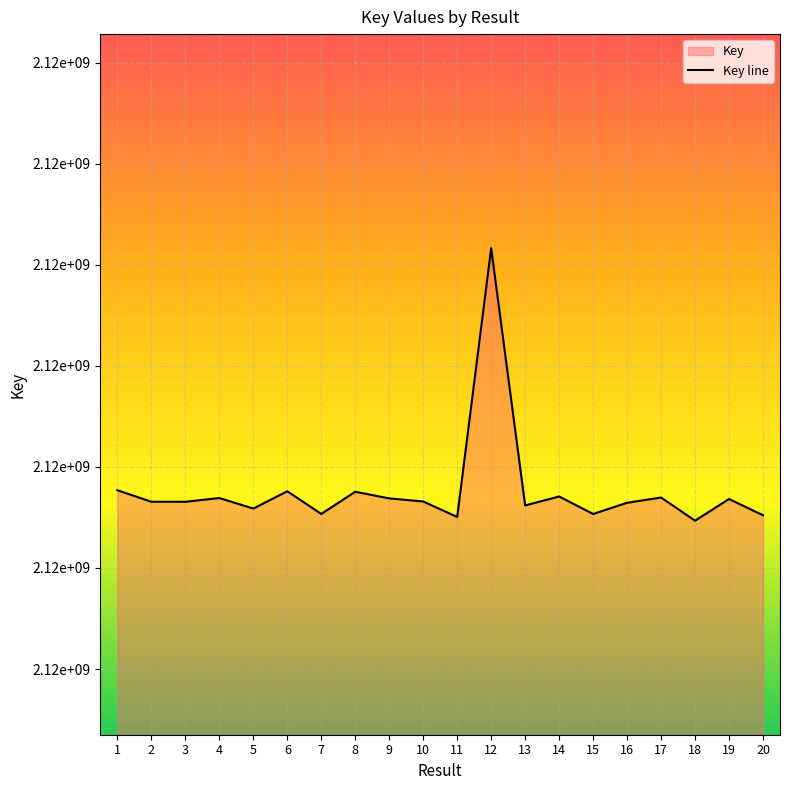

At which category does the data reach its first local valley?

5